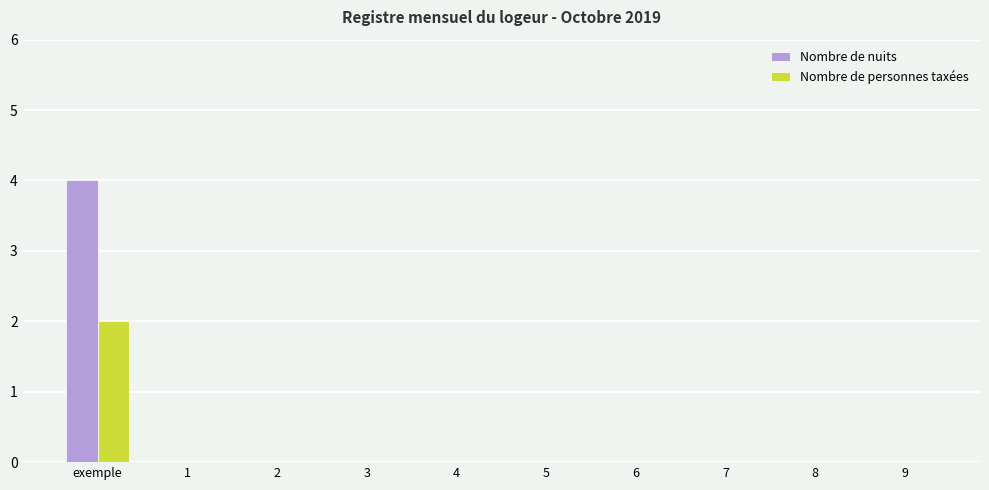

Which label corresponds to the largest value in the chart?

exemple